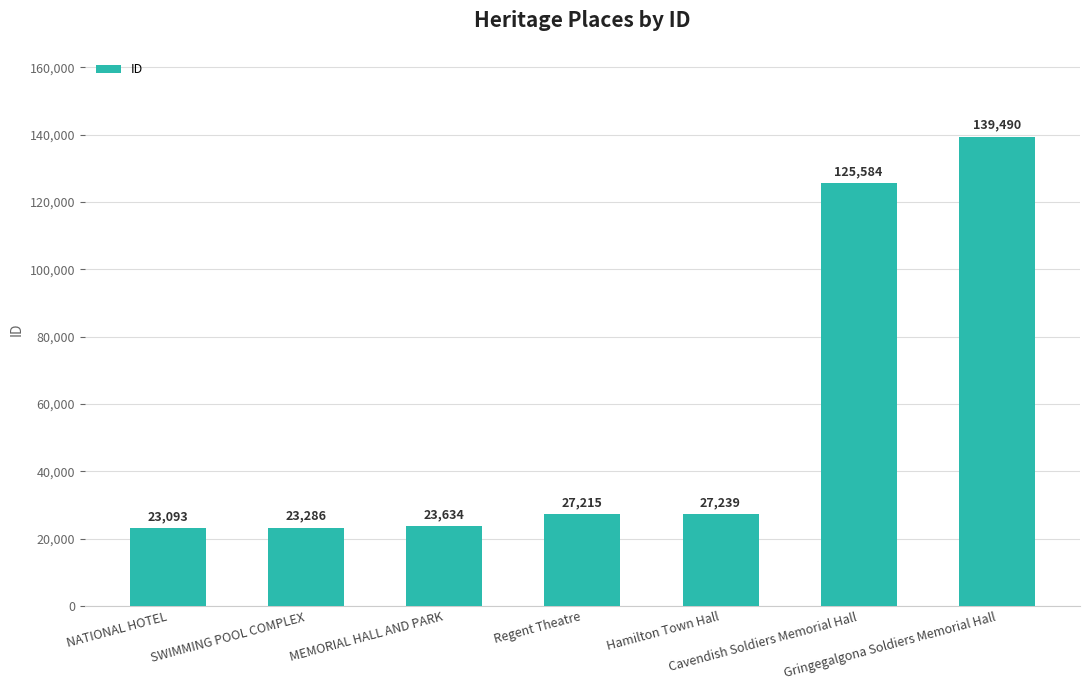

What position from the left is Cavendish Soldiers Memorial Hall?

6